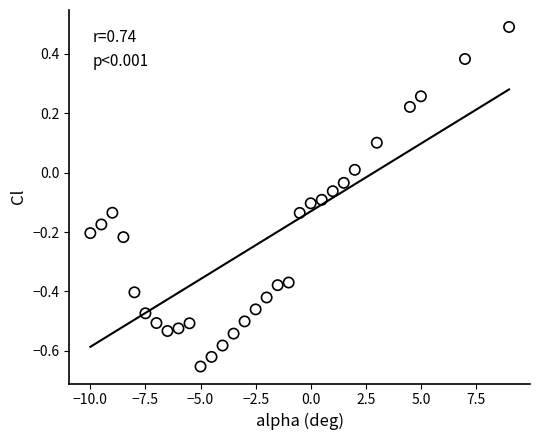

What is the range of X values (max minus min)?

19.0